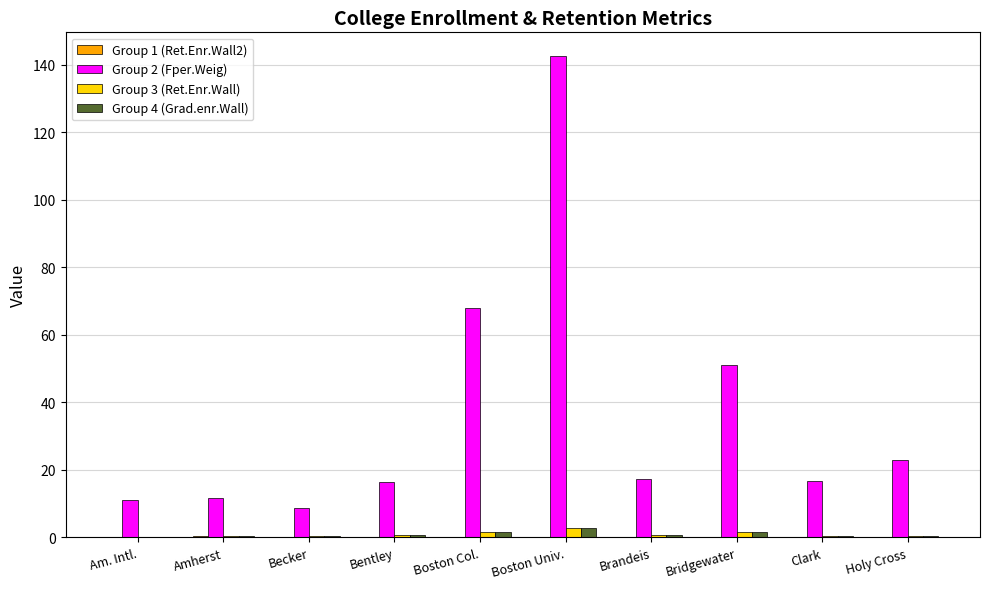

At which category is the sum across all series the highest?

Boston Univ.